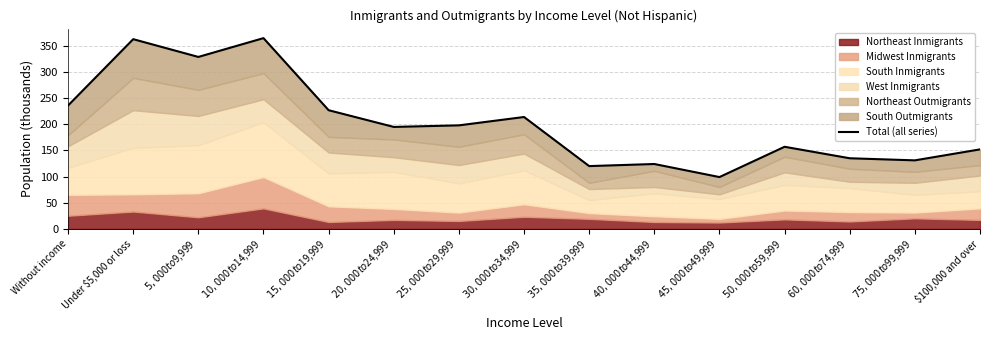

The value at $50,000 to $59,999 is 157. True or false?

True